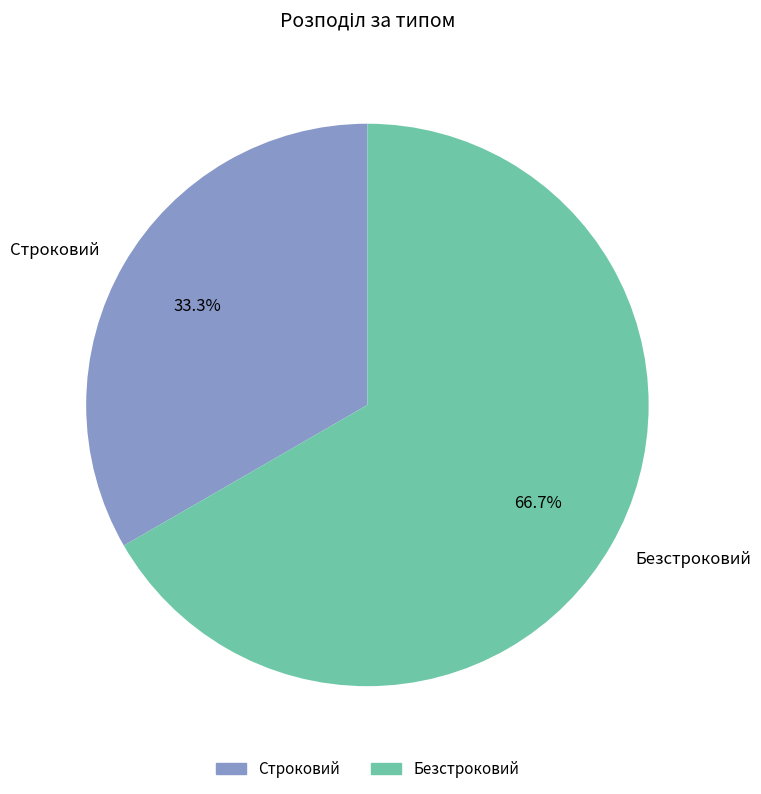

Do Безстроковий and Строковий together represent more than half of the pie?

Yes